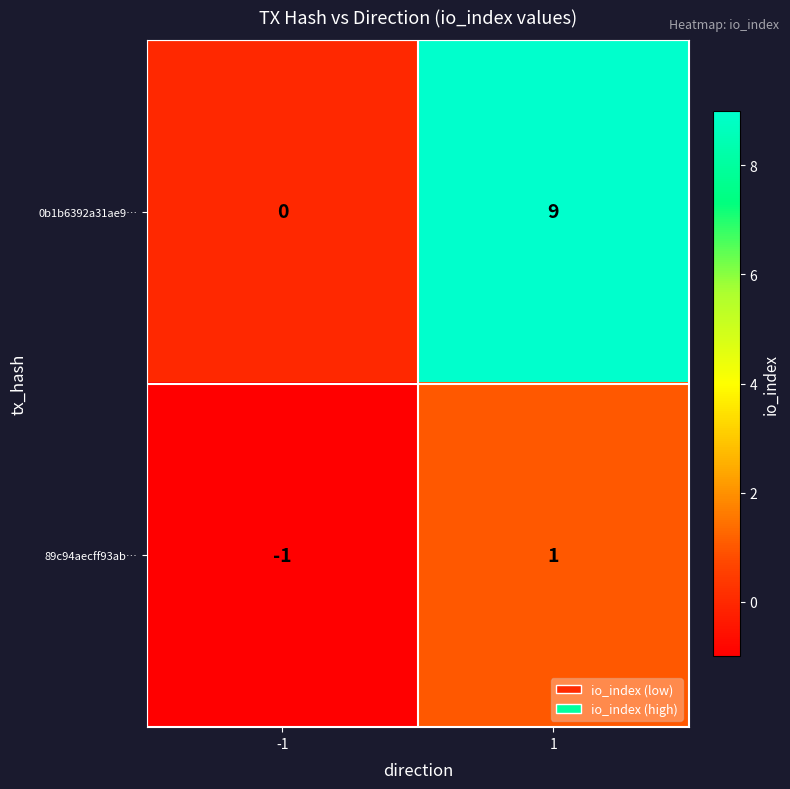

The value of 89c94aecff93ab… at 1 is 1. True or false?

True